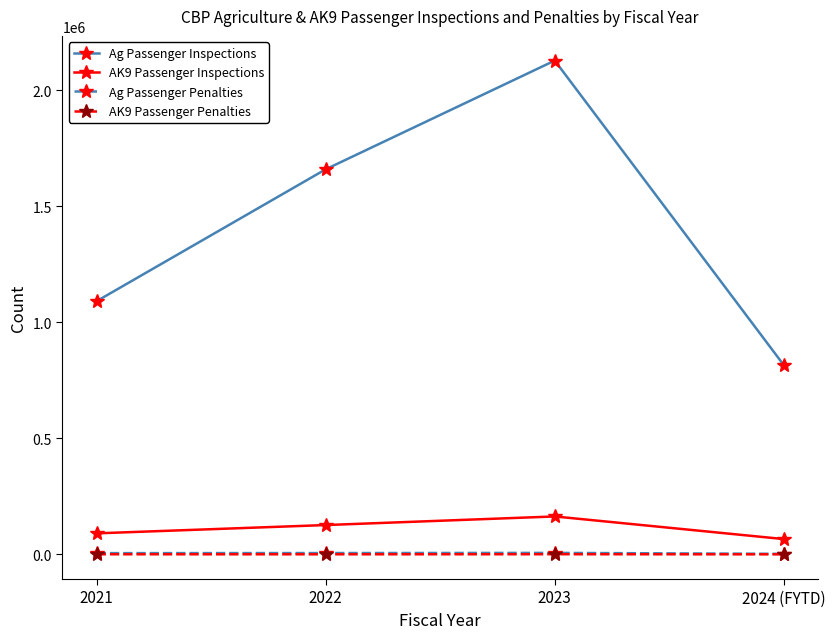

Which series has the widest spread of values?

Ag Passenger Inspections